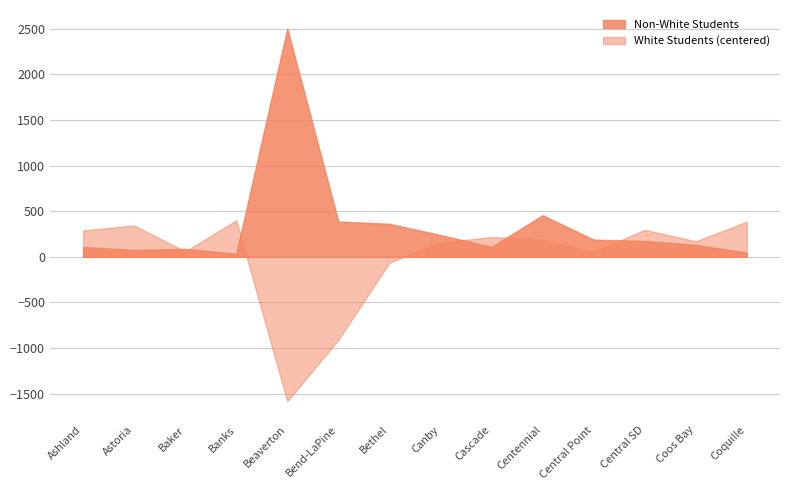

What is the label of the 13th point from the right?

Astoria